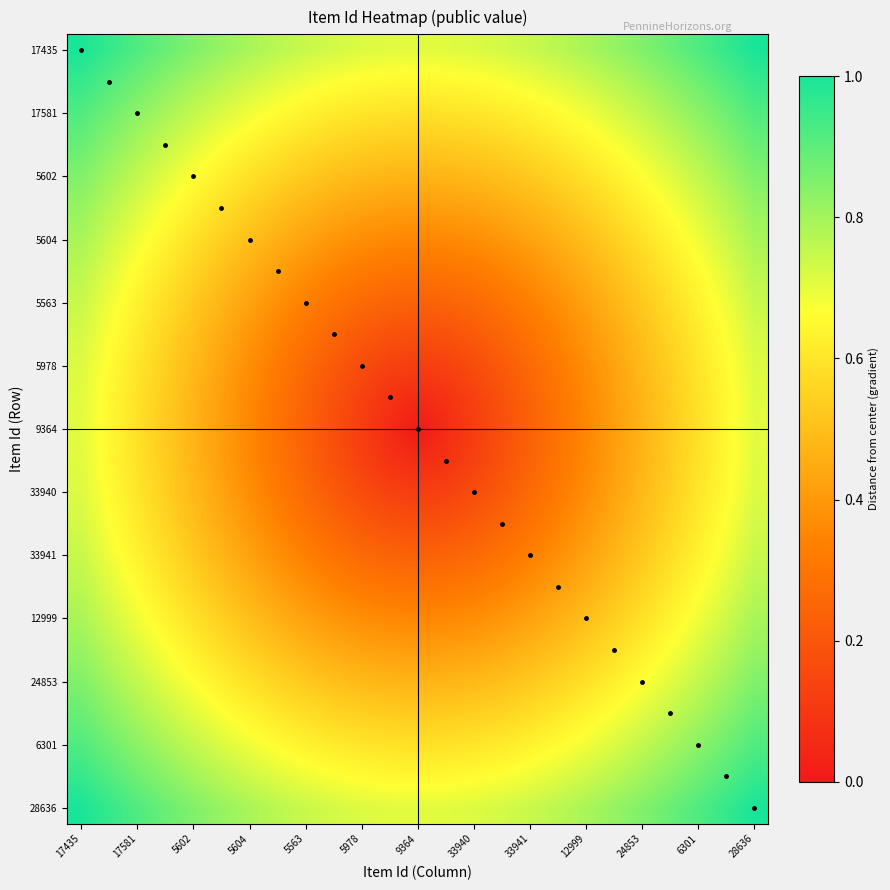

What is the greatest value displayed?

1.0